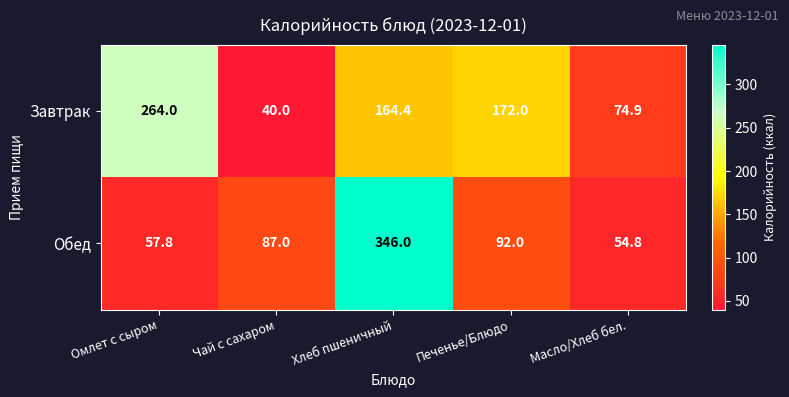

Which series changed the most between Хлеб пшеничный and Печенье/Блюдо?

Обед